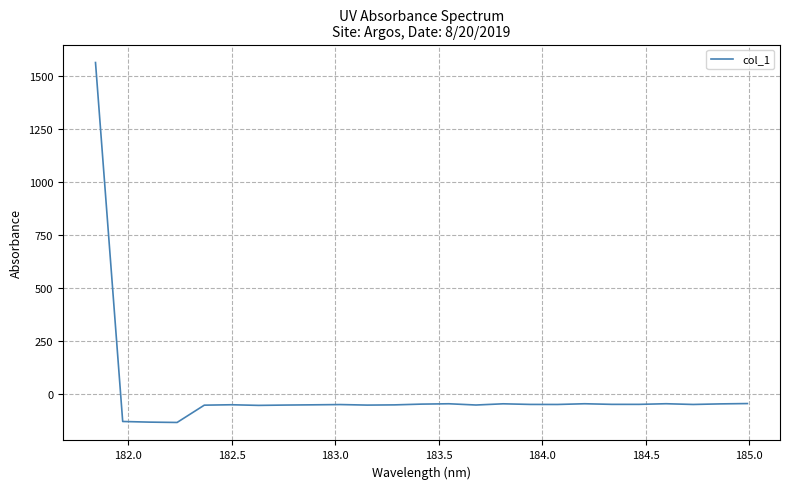

What is the average value?

5.2